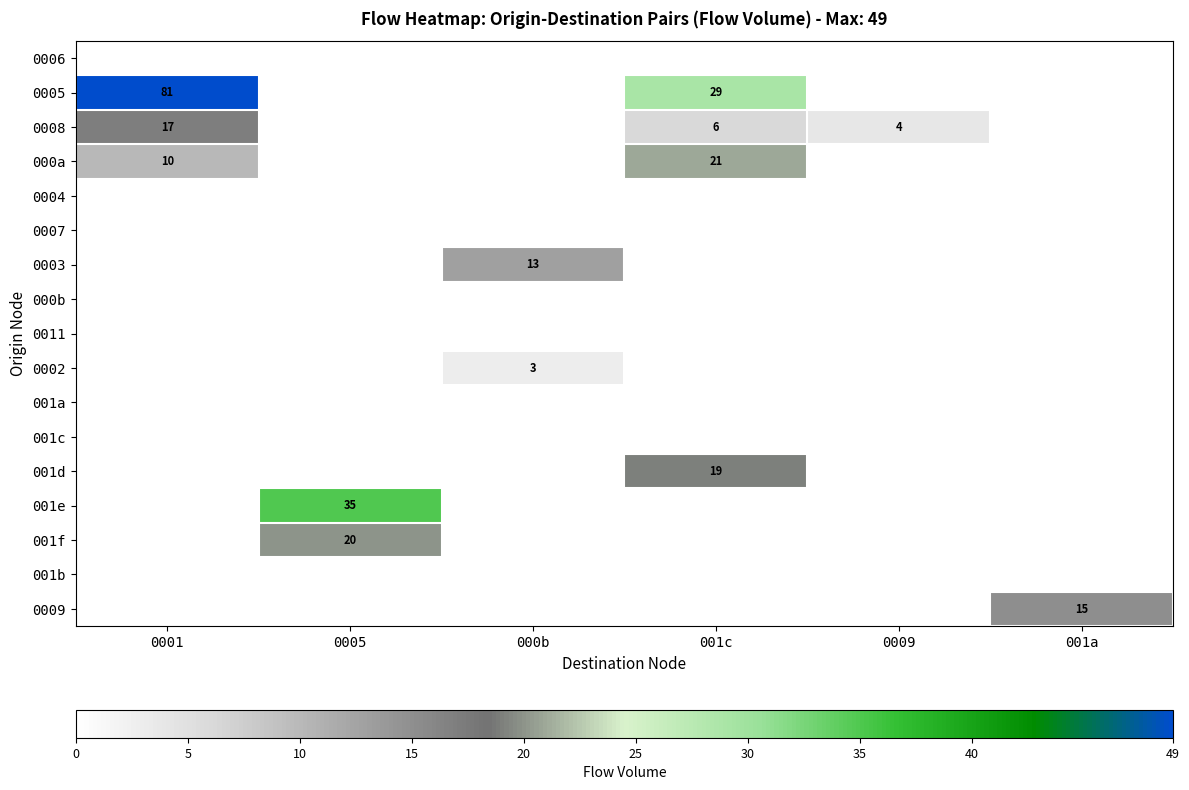

How many positive values does the 0003 series have?

1